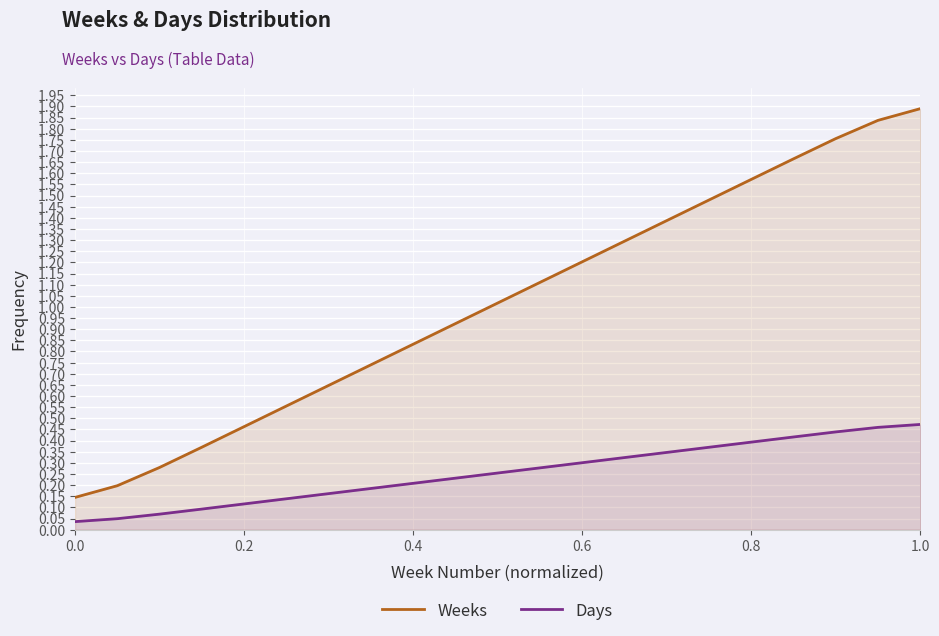

Reading left to right, extract all data points from this chart.

Weeks: 0.1	0.2	0.3	0.4	0.5	0.6	0.6	0.7	0.8	0.9	1.0	1.1	1.2	1.3	1.4	1.5	1.6	1.7	1.8	1.8	1.9
Days: 0.0	0.0	0.1	0.1	0.1	0.1	0.2	0.2	0.2	0.2	0.3	0.3	0.3	0.3	0.3	0.4	0.4	0.4	0.4	0.5	0.5